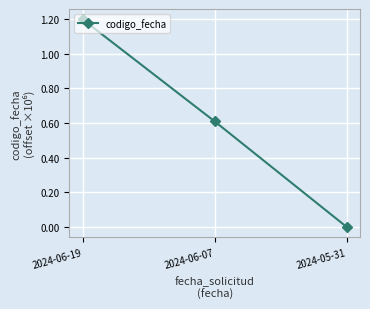

What is the difference between the values at 2024-05-31 and 2024-06-19?

1.2